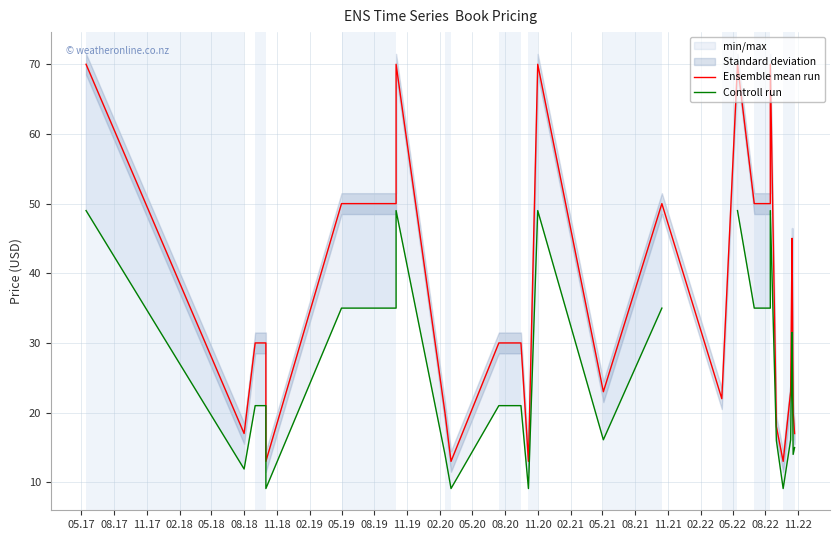

True or false: Ensemble mean run and Controll run intersect in this chart.

False